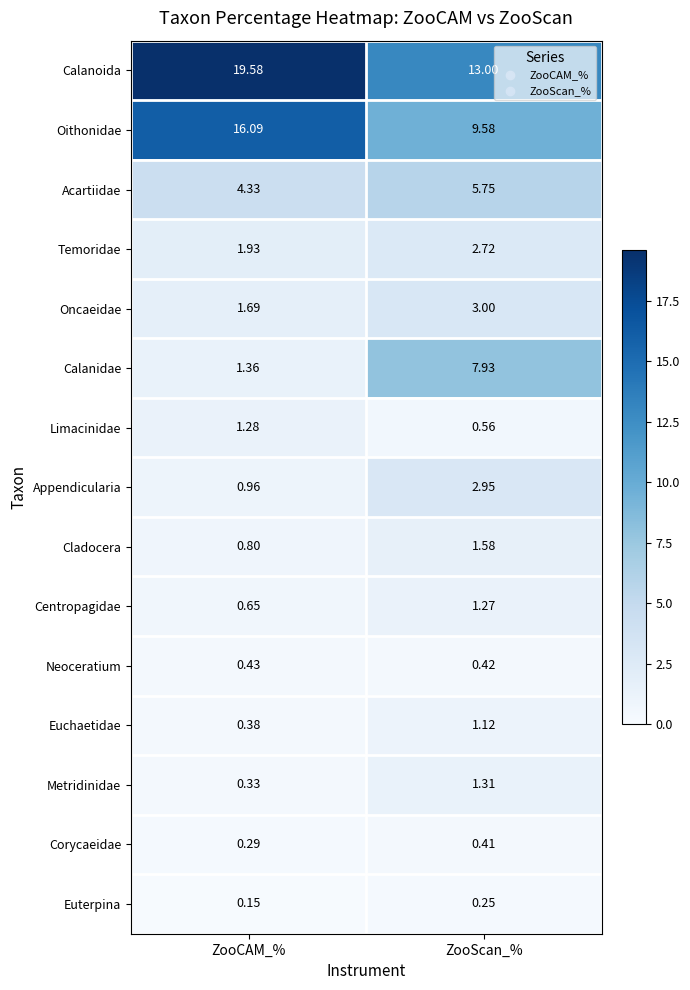

Rank the series at ZooScan_% from highest to lowest value.

Calanoida, Oithonidae, Calanidae, Acartiidae, Oncaeidae, Appendicularia, Temoridae, Cladocera, Metridinidae, Centropagidae, Euchaetidae, Limacinidae, Neoceratium, Corycaeidae, Euterpina